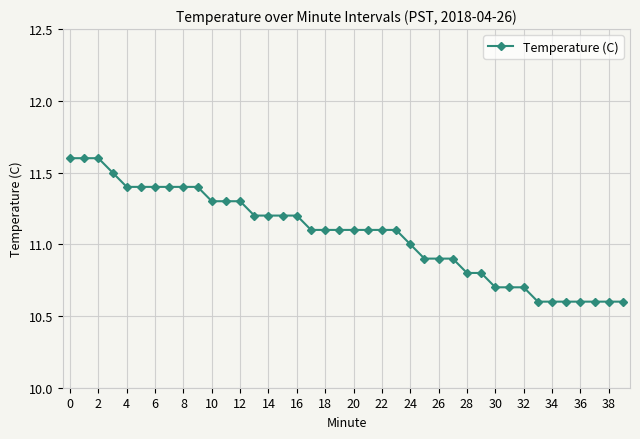

What is the greatest value displayed?

11.6